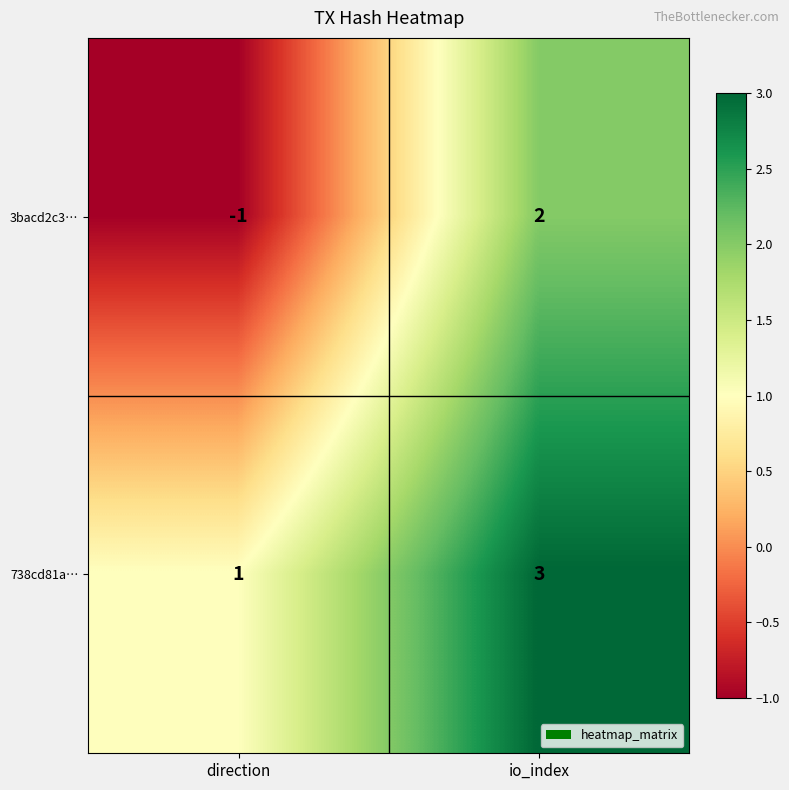

Reading left to right, what are all the values shown in this chart?

3bacd2c3…: direction=-1	io_index=2
738cd81a…: direction=1	io_index=3